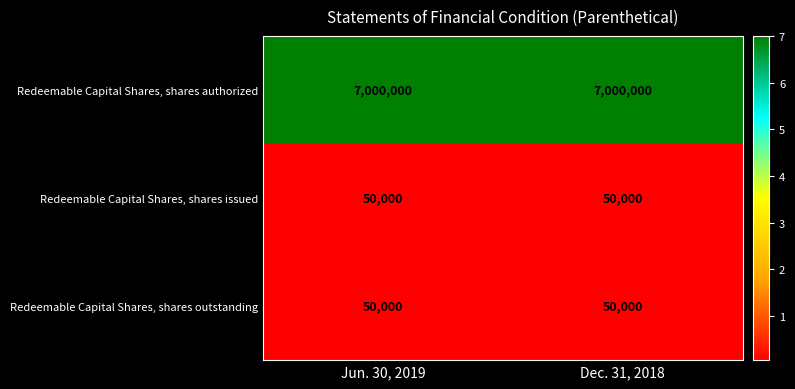

The Redeemable Capital Shares, shares authorized series shows 9274041 at Dec. 31, 2018. True or false?

False